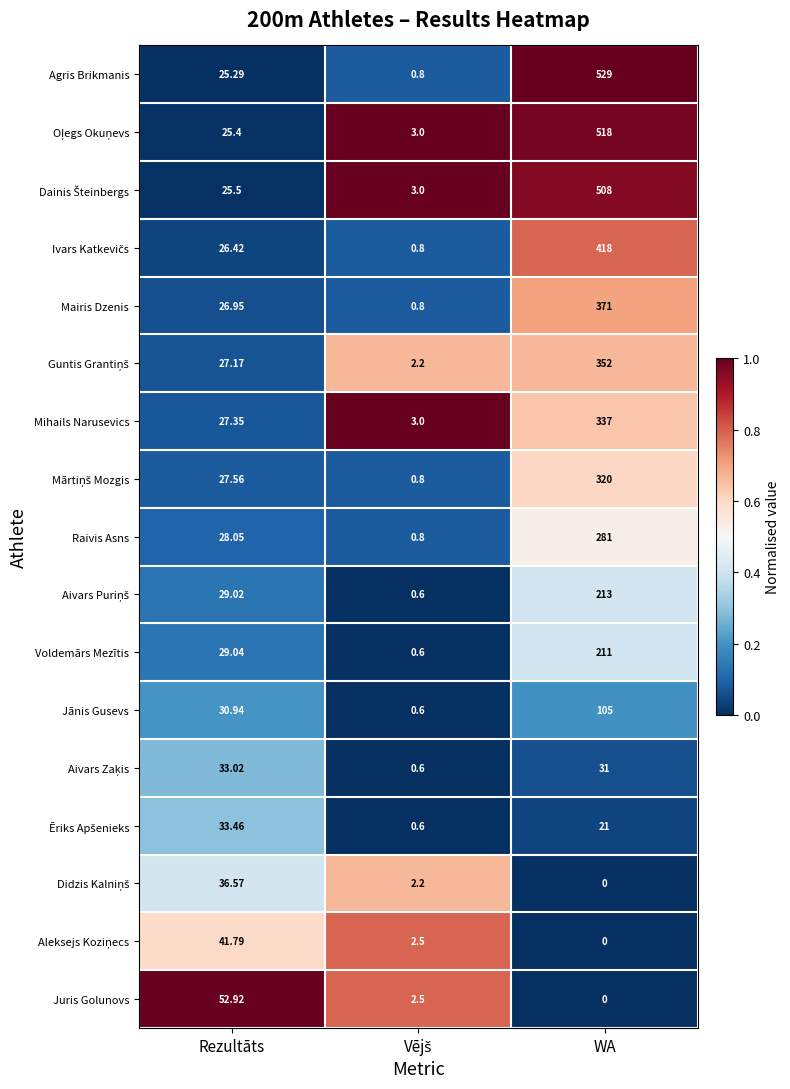

At which label does Raivis Asns reach its peak?

WA